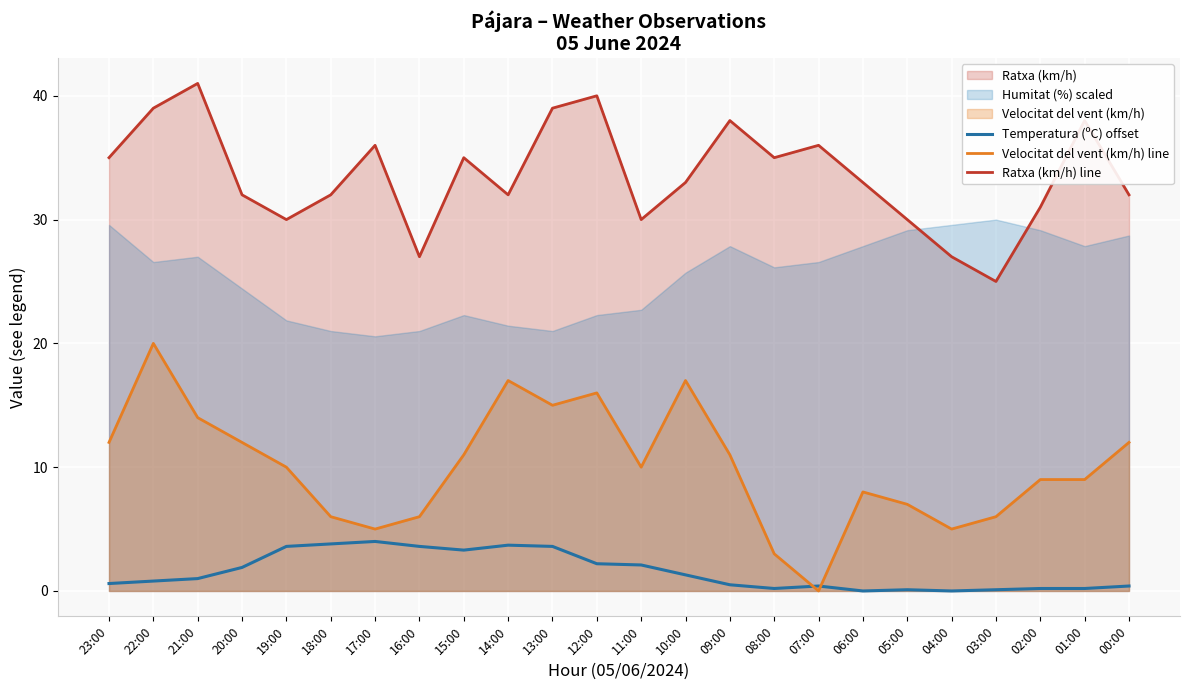

True or false: Ratxa (km/h) line and Velocitat del vent (km/h) line cross at least once.

False